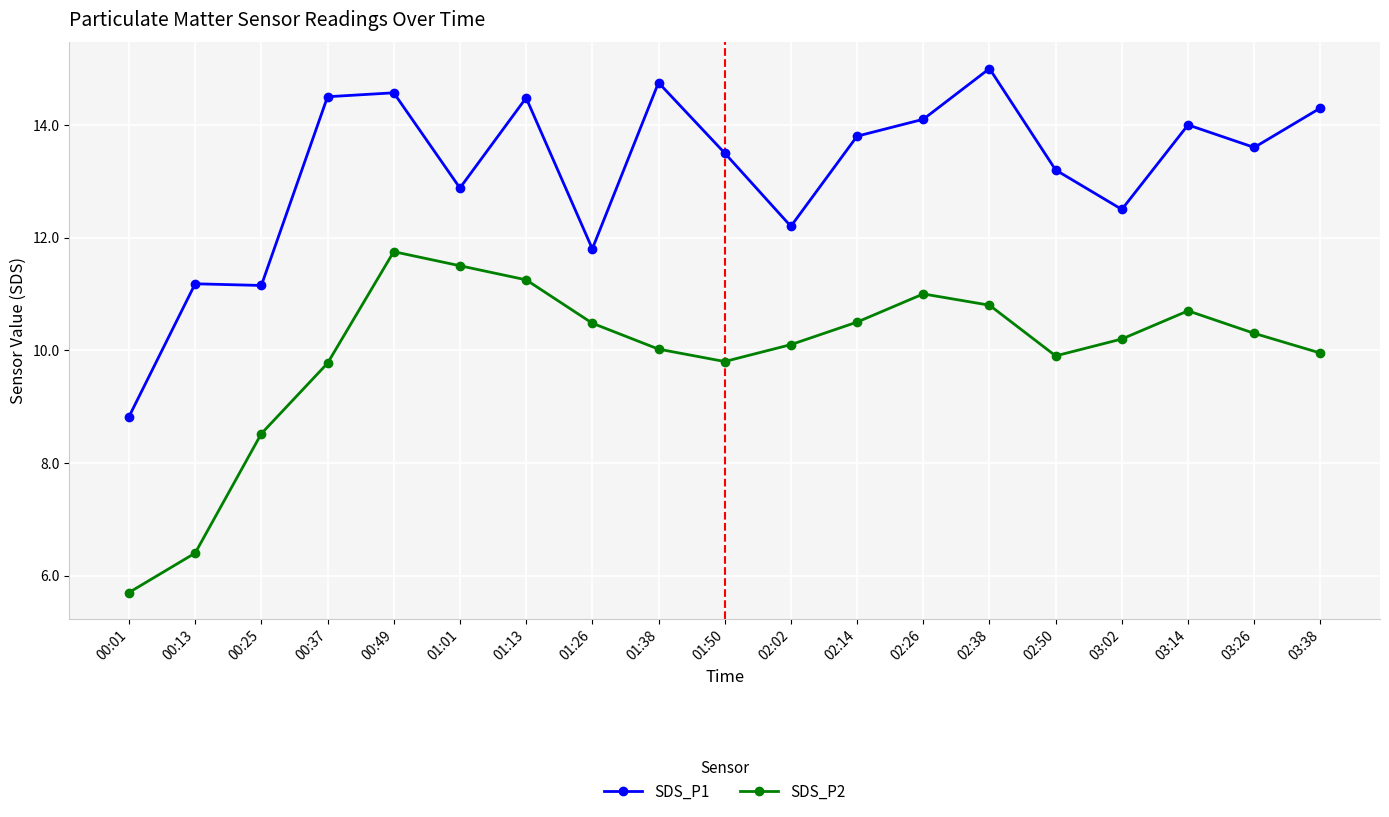

What is the approximate value of SDS_P2 at 01:01?

11.5